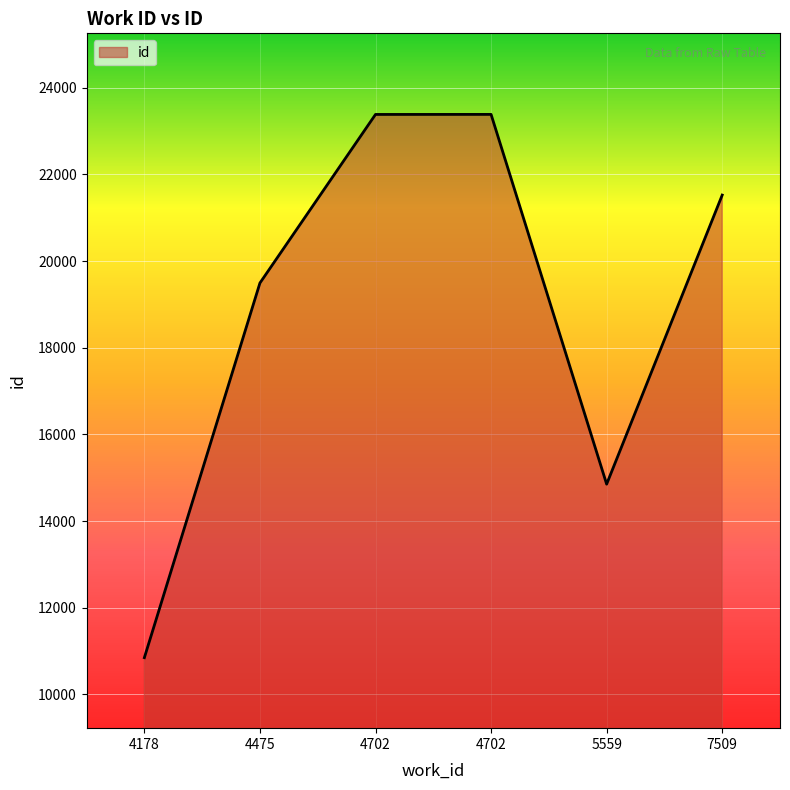

How many values are below 21523?

3